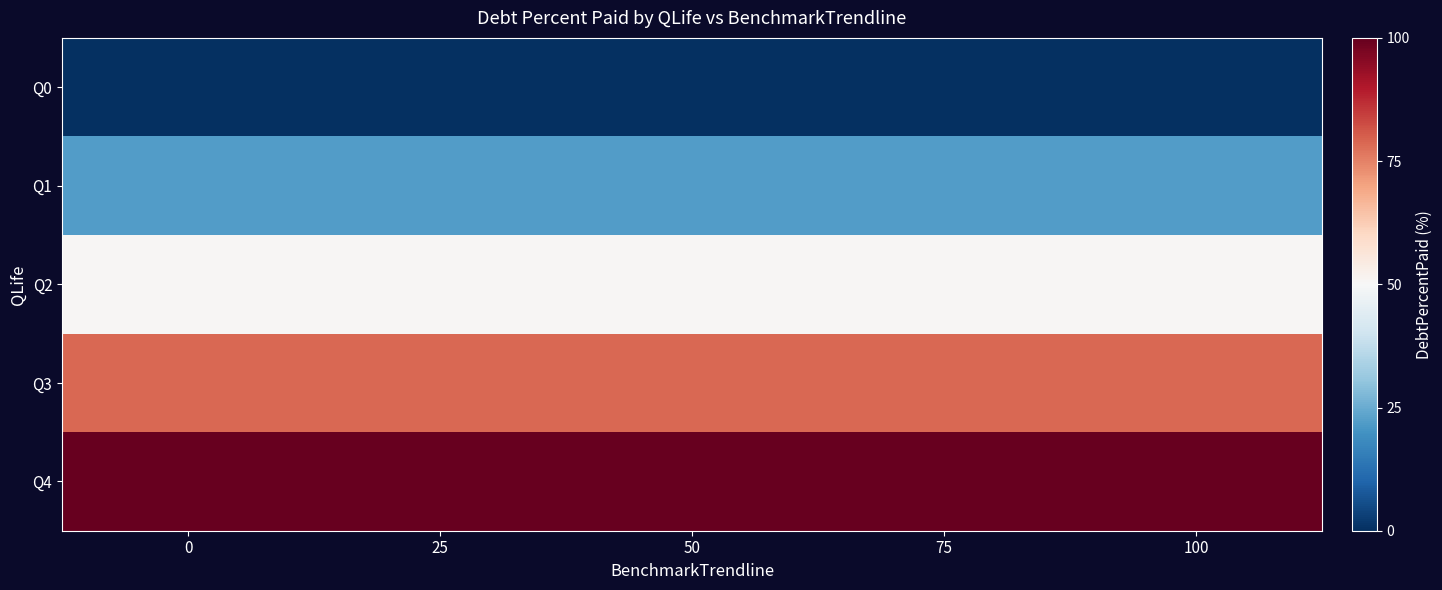

How many series are shown in this chart?

5